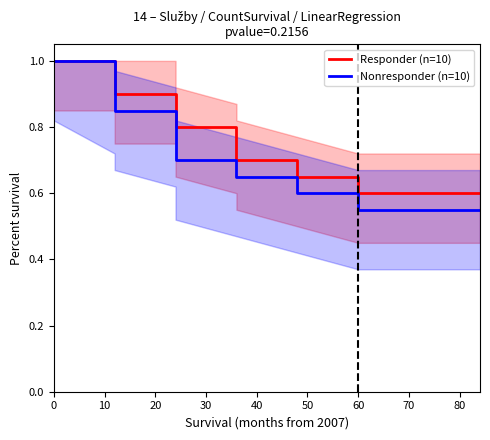

What is the sum of all Nonresponder (n=10) values?

9.2